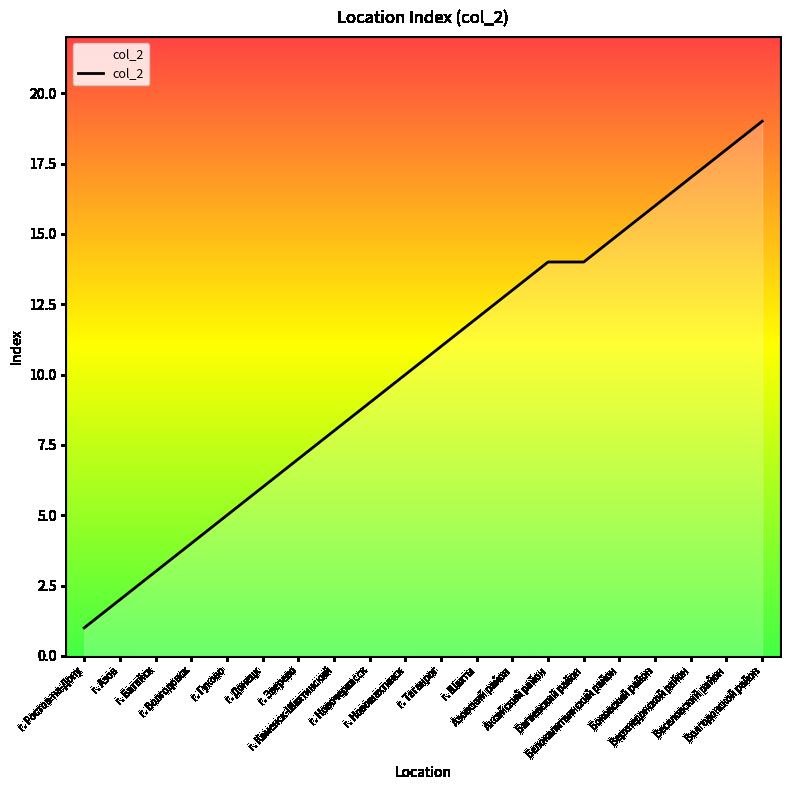

The value at г. Таганрог is 11. True or false?

True